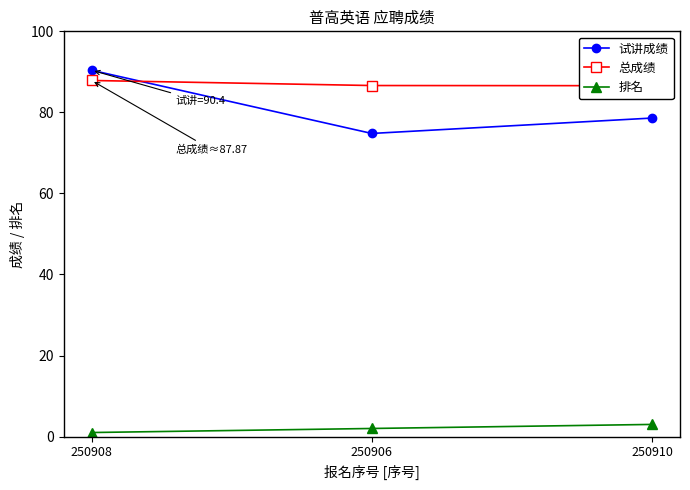

What is the sum of the 总成绩 values at 250906 and 250908?

174.5